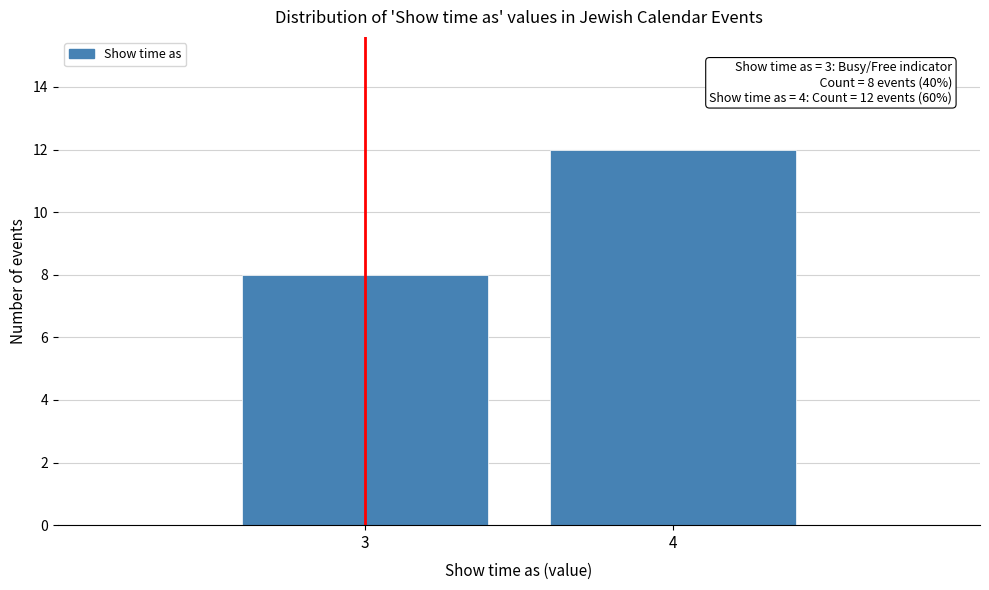

Reading left to right, list all the values displayed in this chart.

3=8	4=12